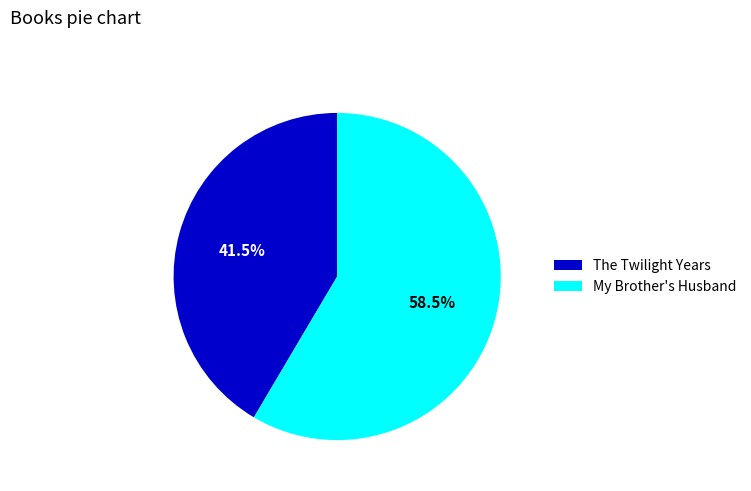

Between The Twilight Years and My Brother's Husband, which is larger?

My Brother's Husband